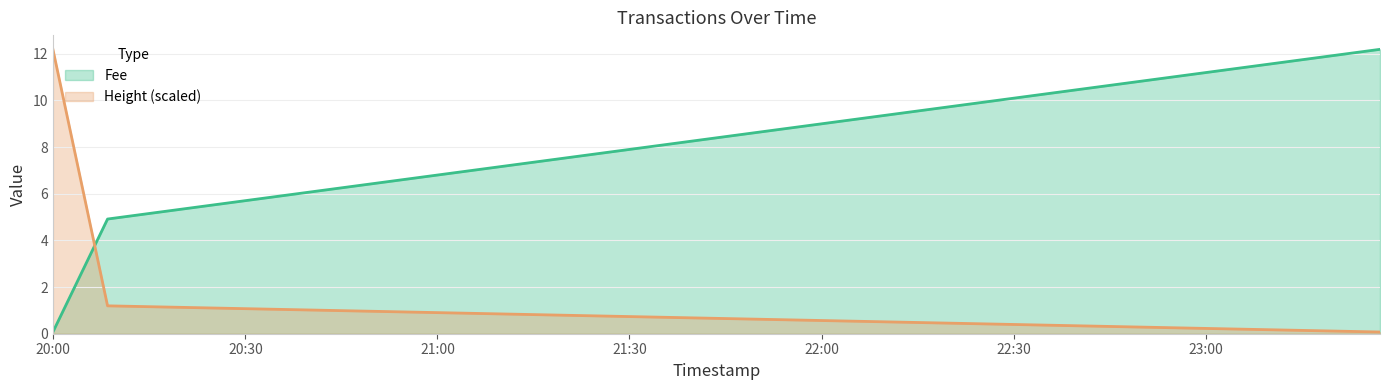

What is the sum of all Height values?

13.5